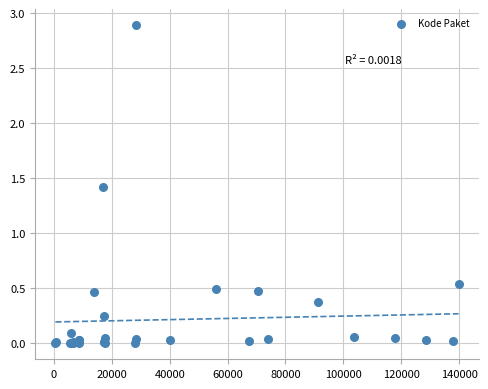

What Y value in the scatter plot is closest to 1?

1.4